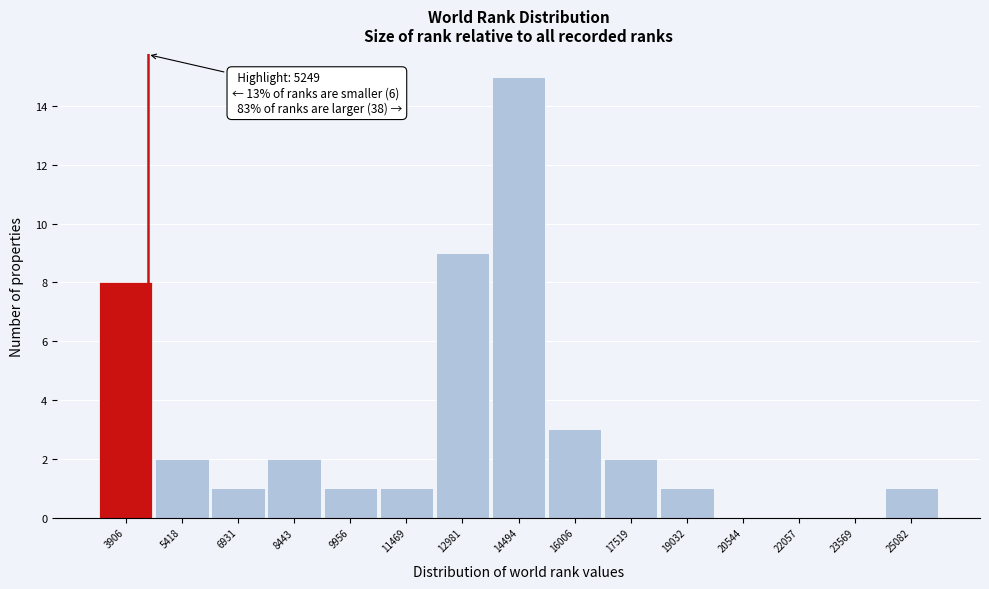

Reading left to right, list all the values displayed in this chart.

3906=8	5418=2	6931=1	8443=2	9956=1	11469=1	12981=9	14494=15	16006=3	17519=2	19032=1	20544=0	22057=0	23569=0	25082=1